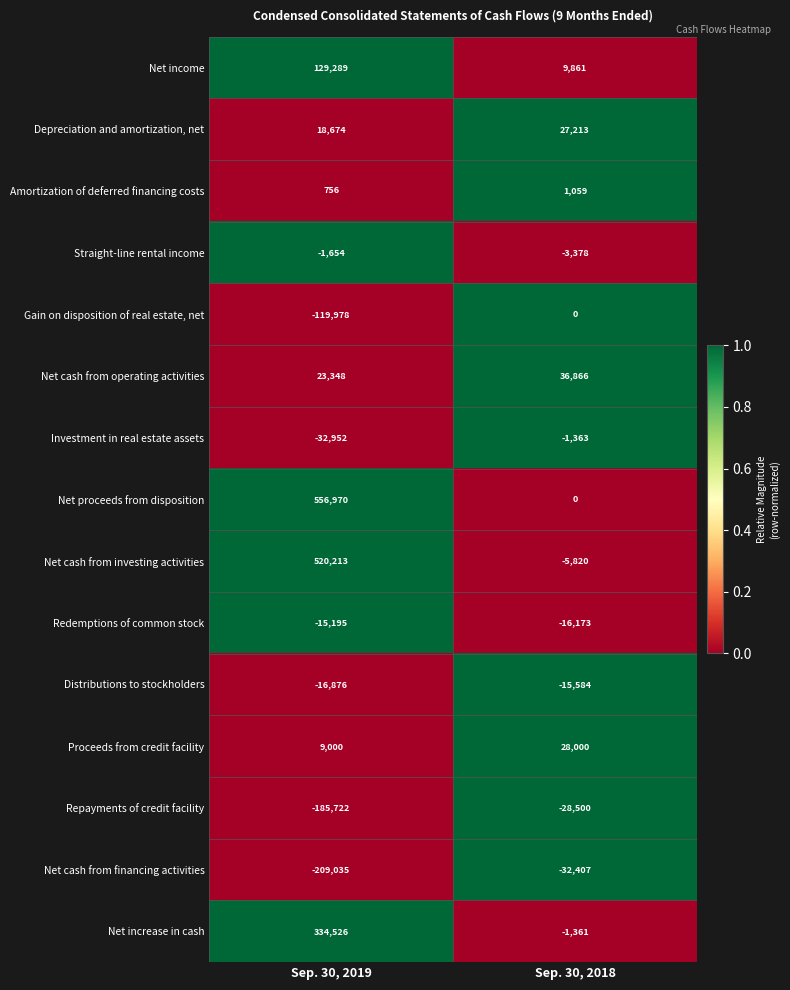

Reading right to left, extract all data points from this chart.

Net income: 9861	129289
Depreciation and amortization, net: 27213	18674
Amortization of deferred financing costs: 1059	756
Straight-line rental income: -3378	-1654
Gain on disposition of real estate, net: 0	-119978
Net cash from operating activities: 36866	23348
Investment in real estate assets: -1363	-32952
Net proceeds from disposition: 0	556970
Net cash from investing activities: -5820	520213
Redemptions of common stock: -16173	-15195
Distributions to stockholders: -15584	-16876
Proceeds from credit facility: 28000	9000
Repayments of credit facility: -28500	-185722
Net cash from financing activities: -32407	-209035
Net increase in cash: -1361	334526